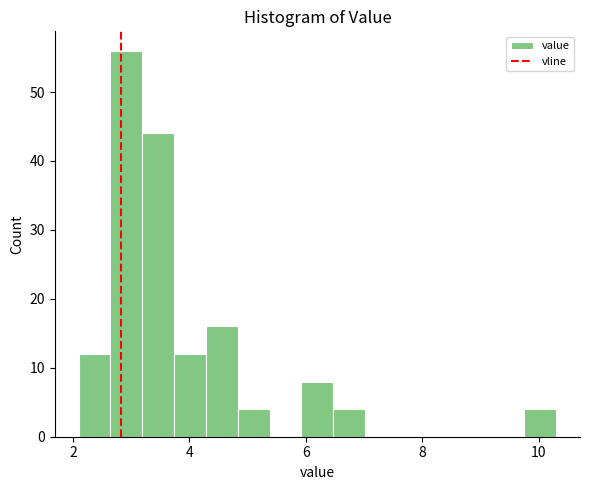

Read against the x-axis, roughly where is the centre of the tallest bar?

3.0